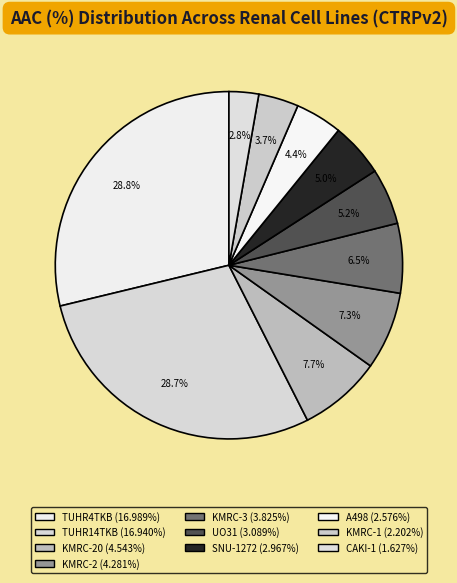

Is there a majority slice in this chart?

No